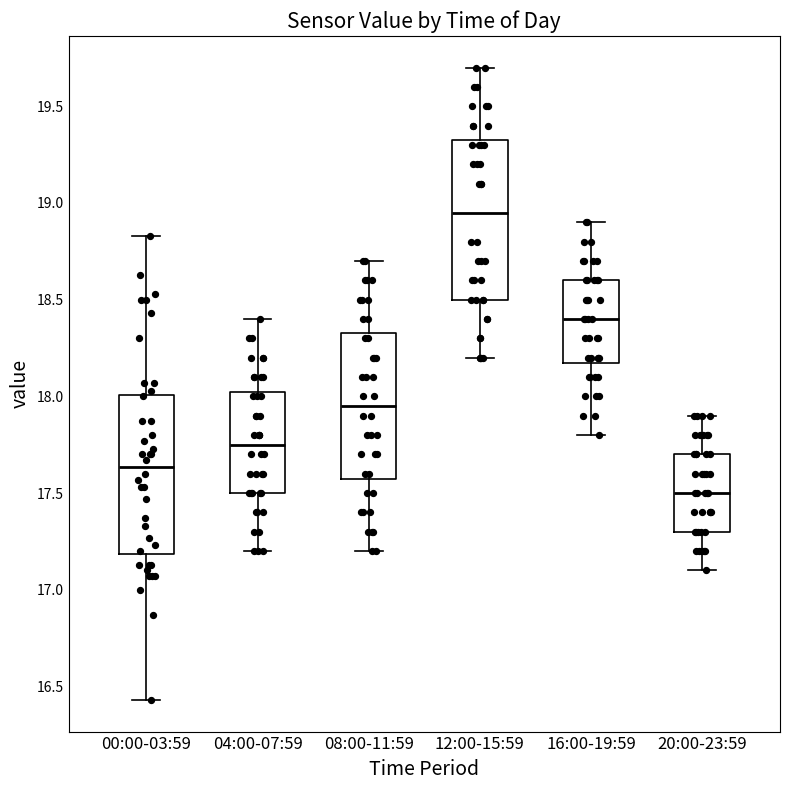

Where does the lower whisker of the box for 12:00-15:59 end on the y-axis? The values are not printed on the chart, so give them approximately, as read against the axis.

18.20